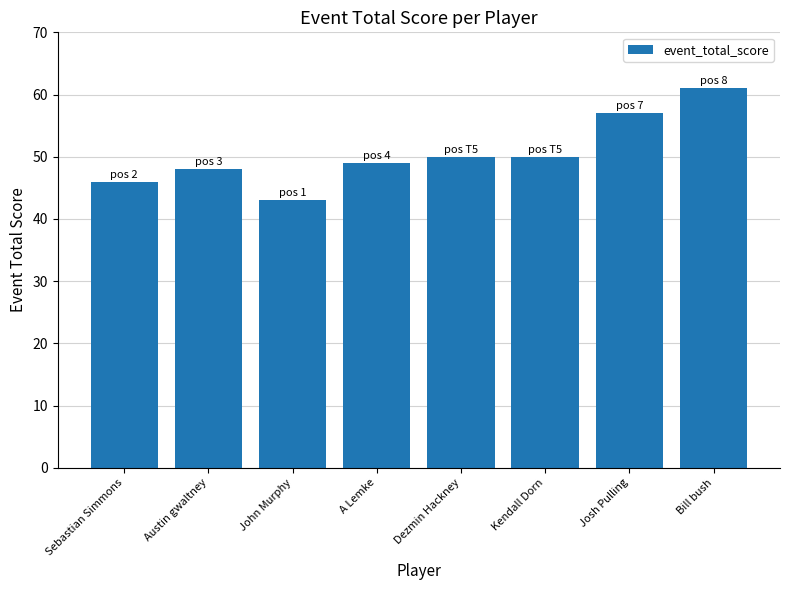

How many distinct data groups are displayed?

1